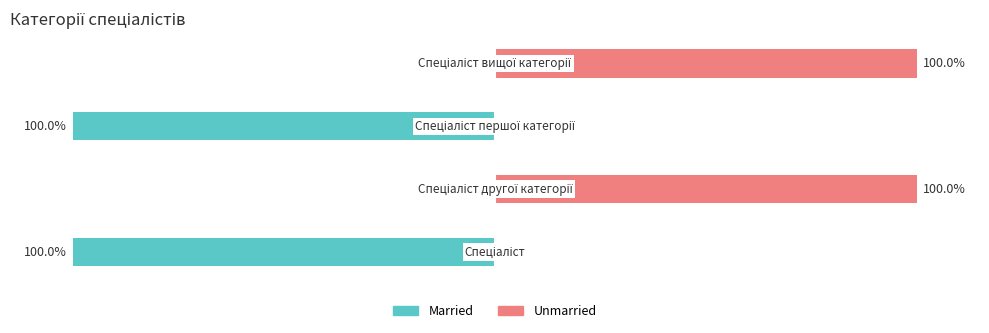

How many bars are there in each group?

2